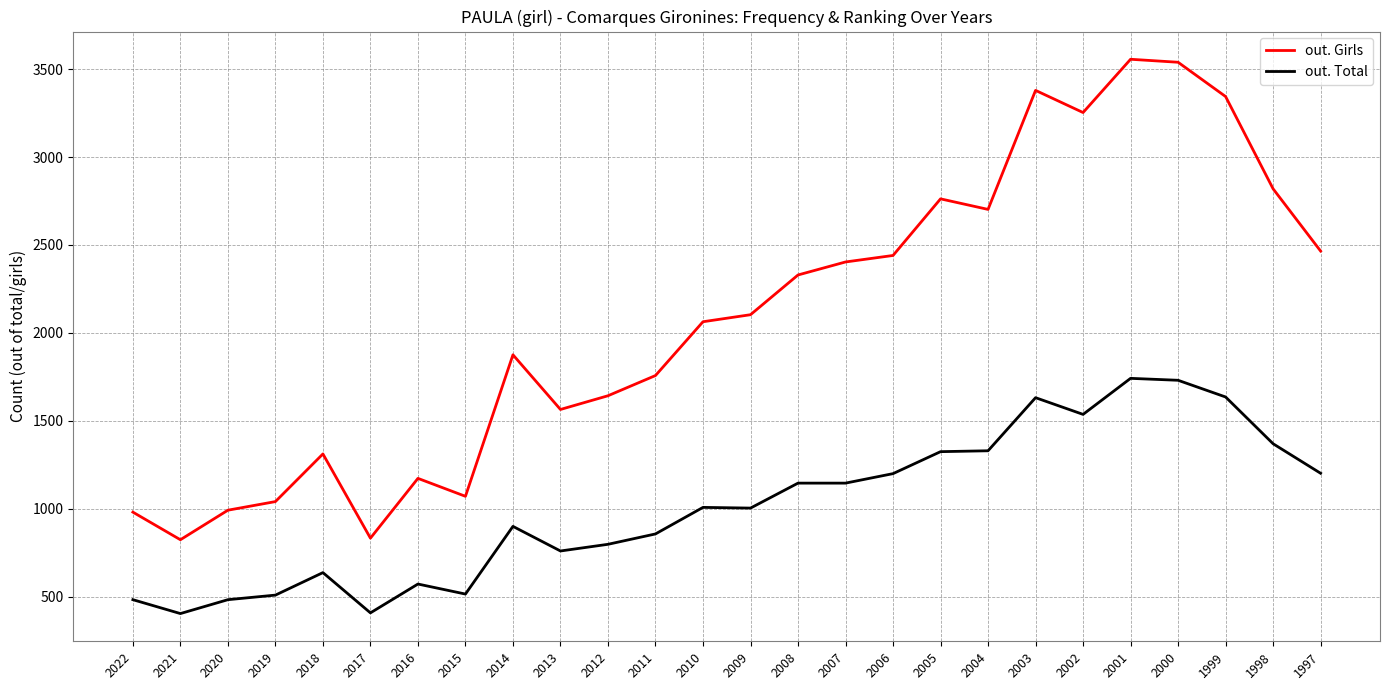

Which series changed the most between 2017 and 2010?

out. Girls